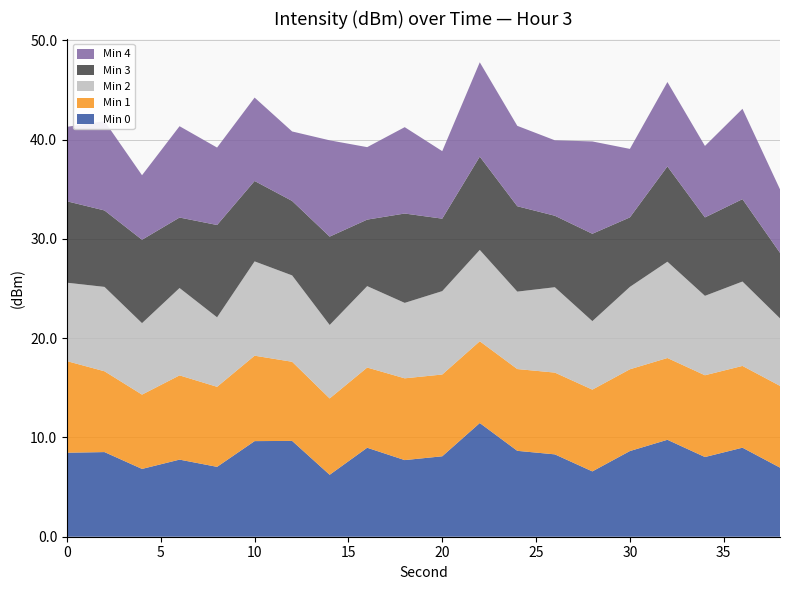

True or false: Min 0 has a value of 12.5 at 30.

False